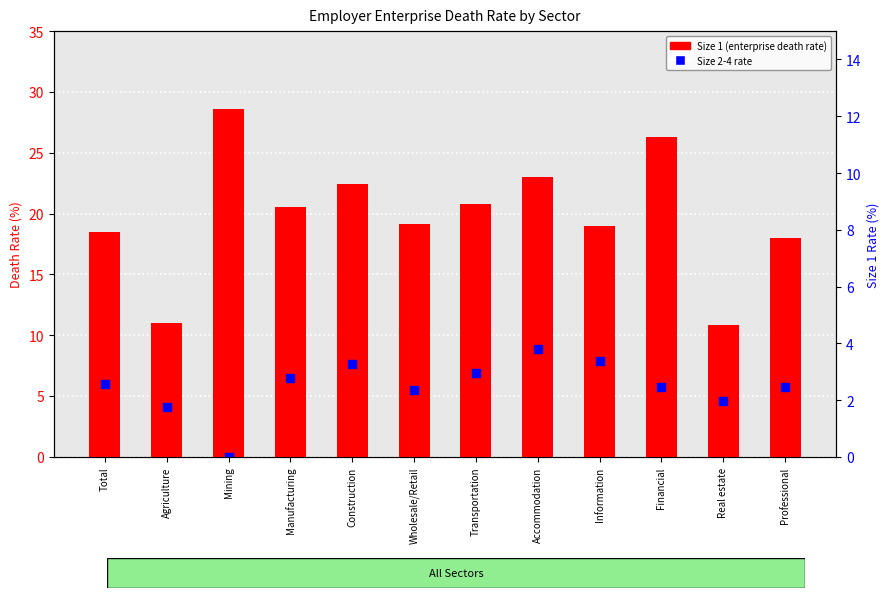

What is the total value across all series at Professional?

31.3